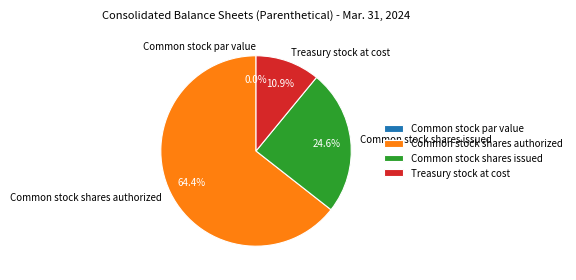

Which has a higher value, Common stock shares issued or Treasury stock at cost?

Common stock shares issued